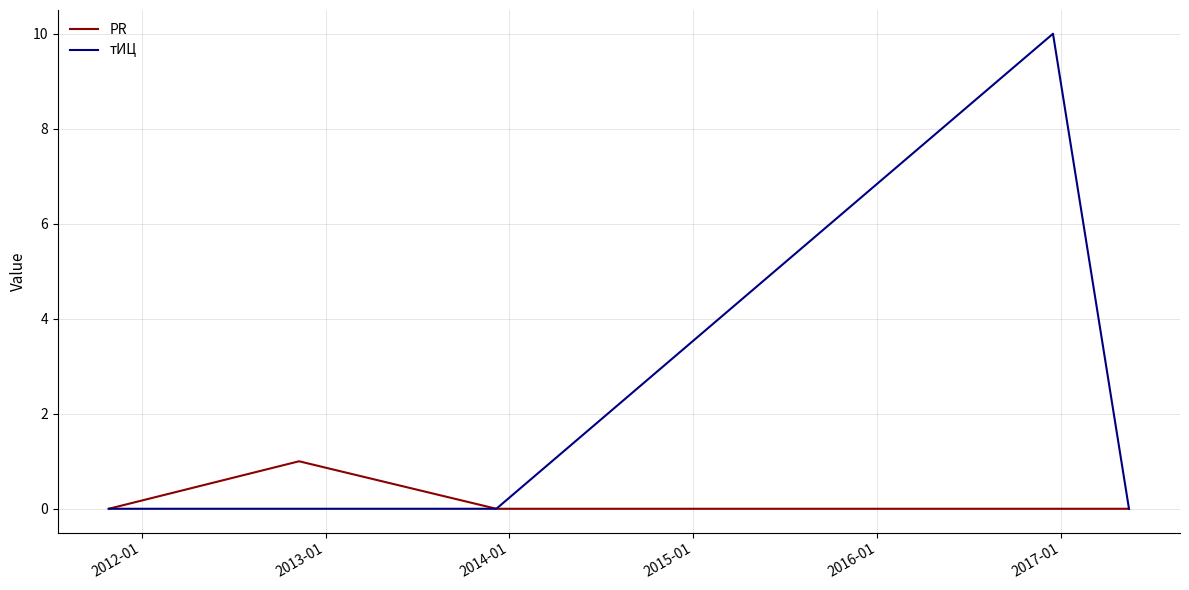

Which series has the largest total across all categories?

тИЦ